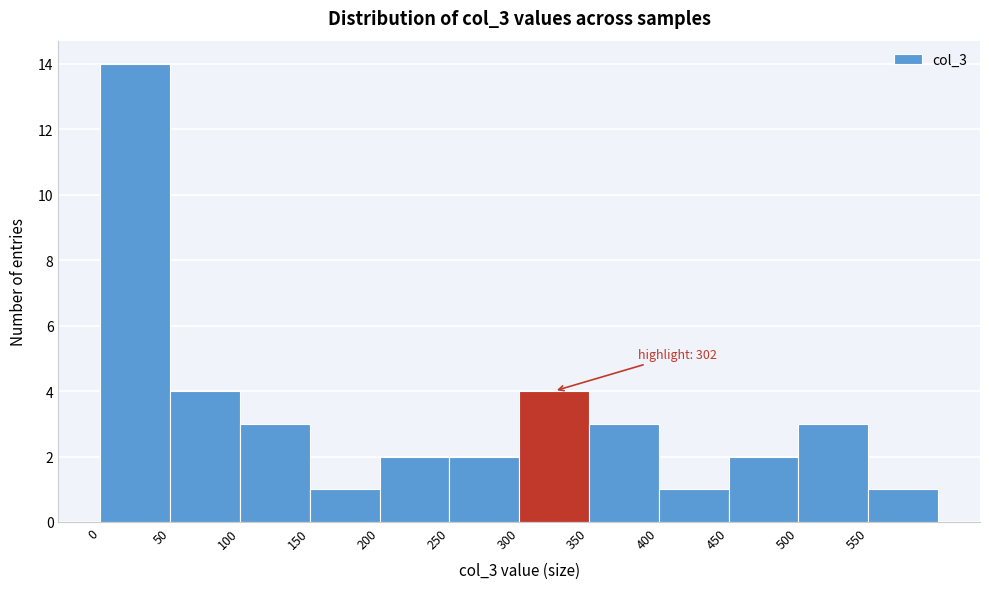

Over which range of the x-axis is the bar tallest?

0 to 50